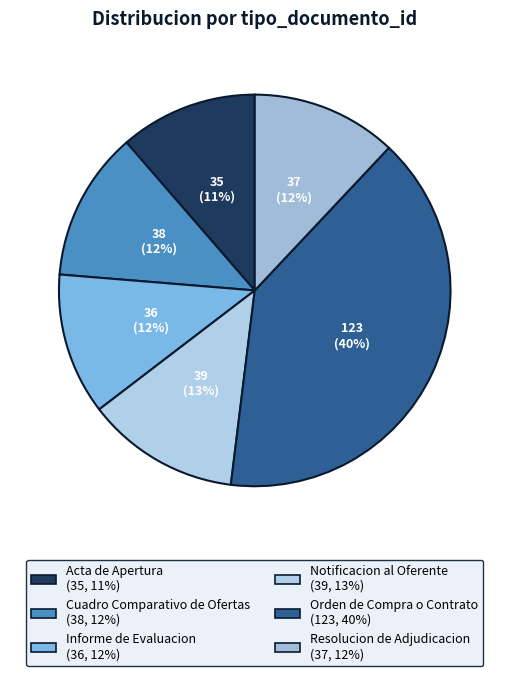

How many segments does this pie chart have?

6